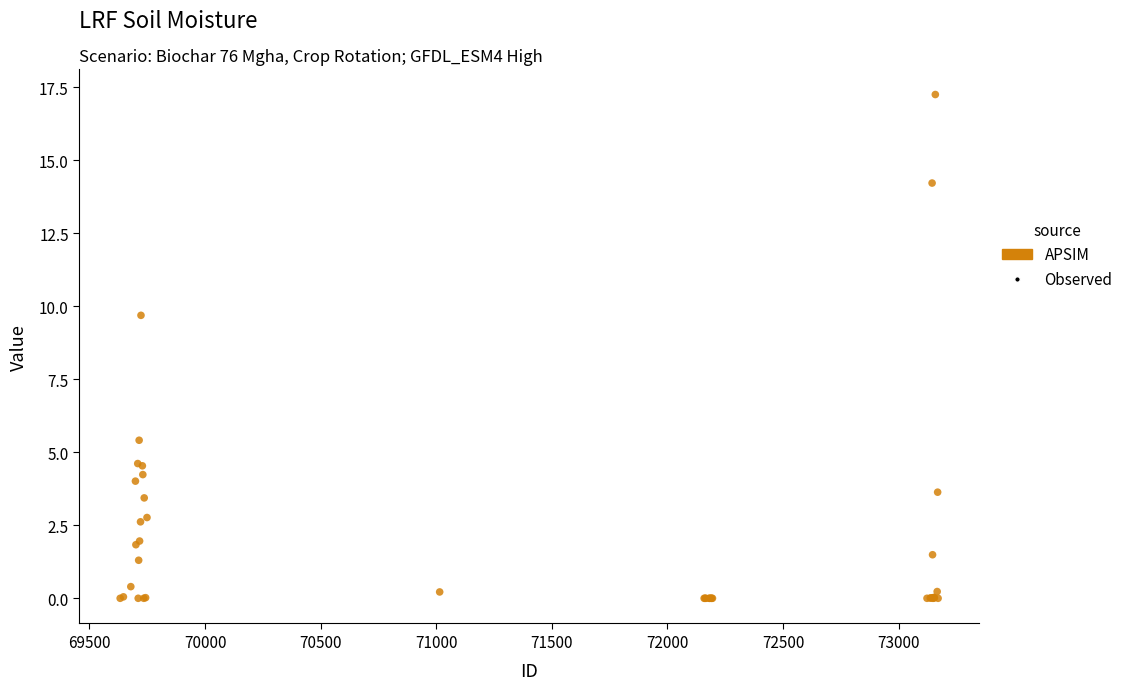

What Y value in the scatter plot is closest to 8?

9.7